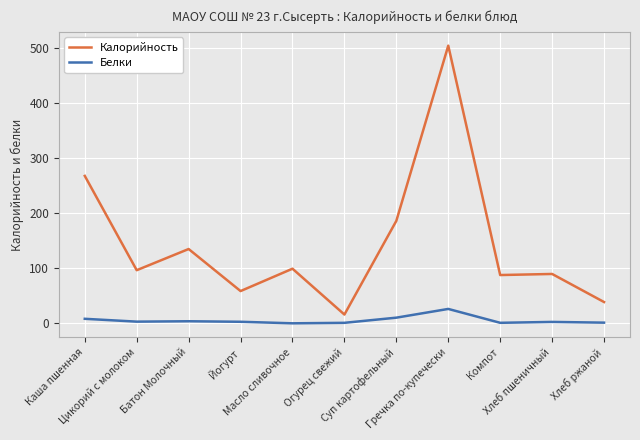

What is the average value of the Белки series?

5.5